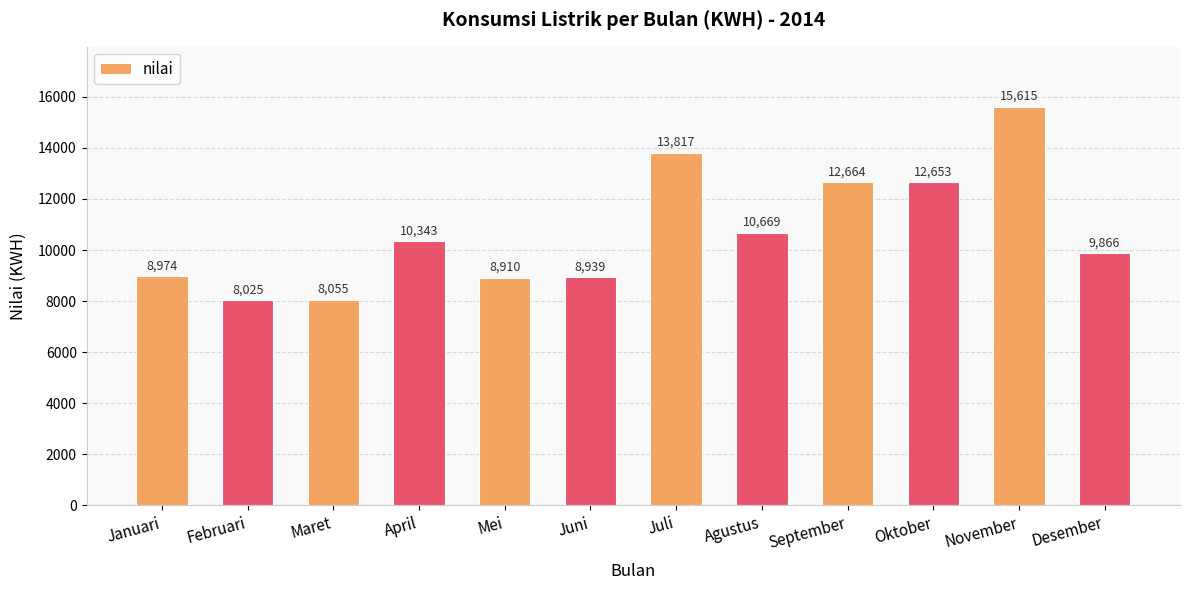

Are the bars grouped side by side (vs. stacked)?

No